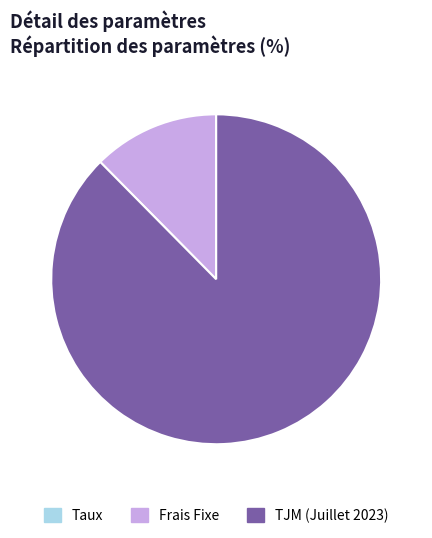

What is the ratio of the value at TJM (Juillet 2023) to the value at Frais Fixe?

7.1